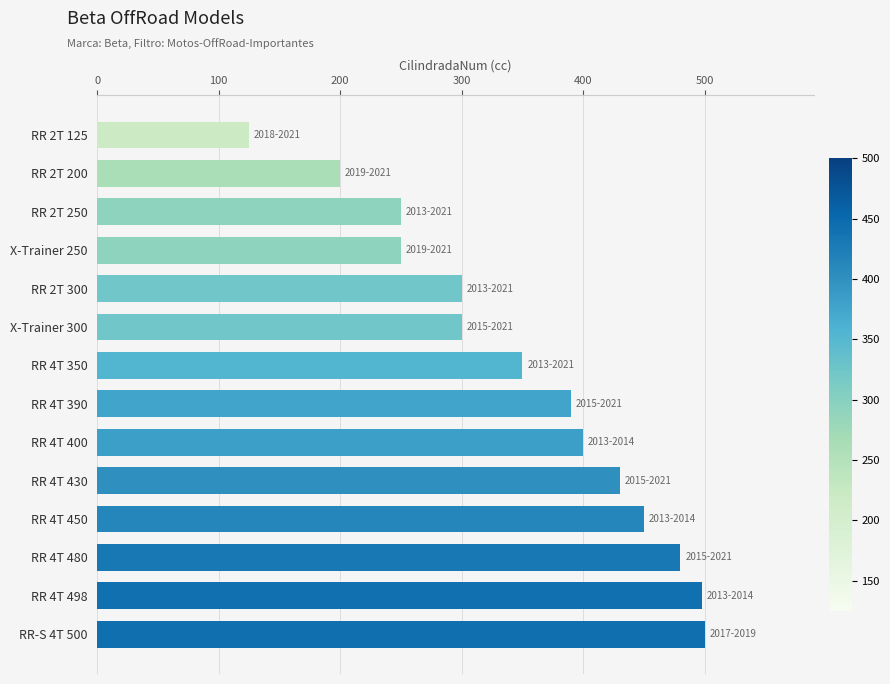

How many bars are there in total?

14